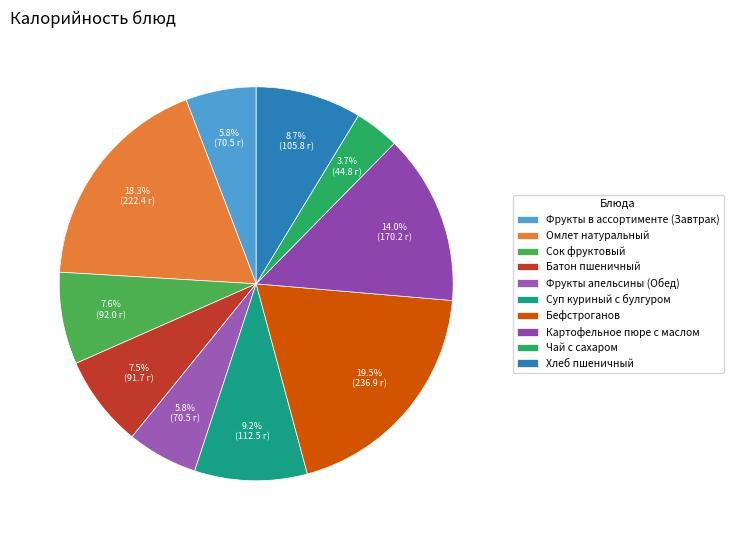

Count the number of slices in the pie.

10